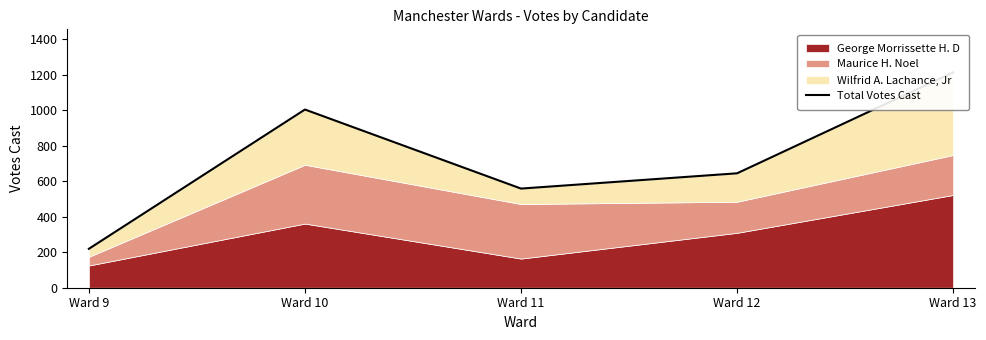

List the labels in order of value, smallest first.

Ward 9, Ward 11, Ward 12, Ward 10, Ward 13